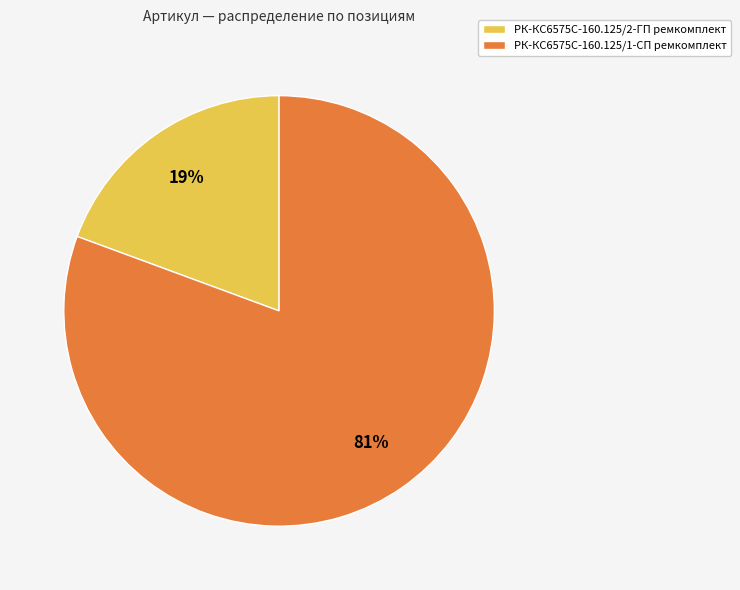

Is there a majority slice in this chart?

Yes